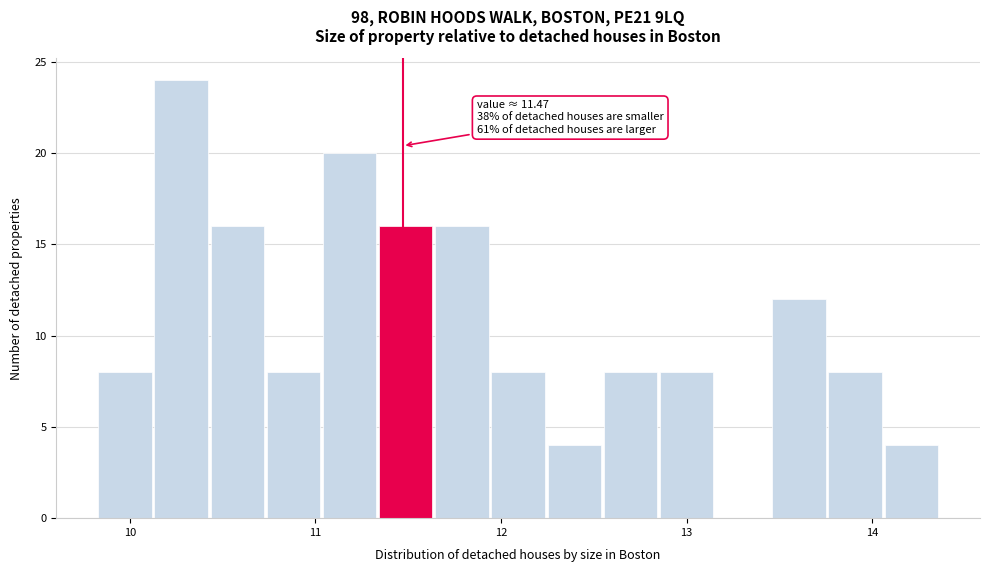

Read against the x-axis, roughly where is the centre of the tallest bar?

10.3